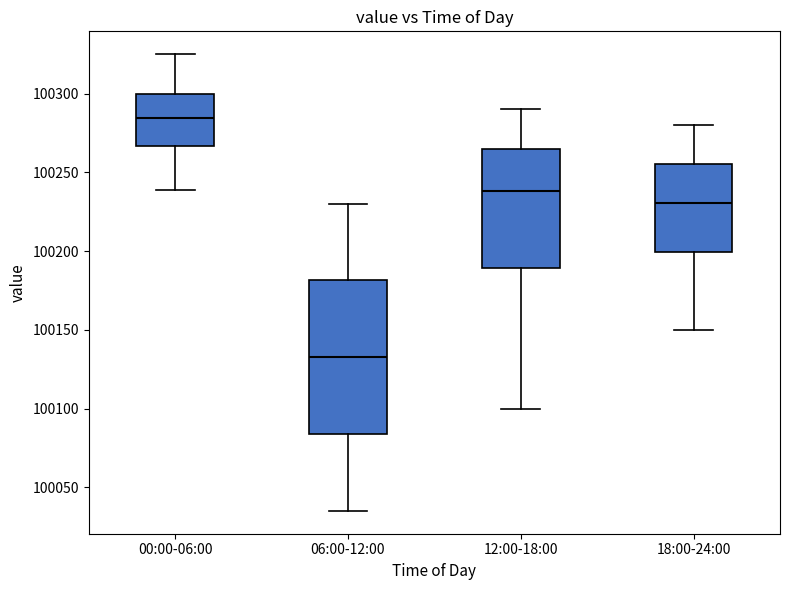

Which box's median line is the highest?

00:00-06:00